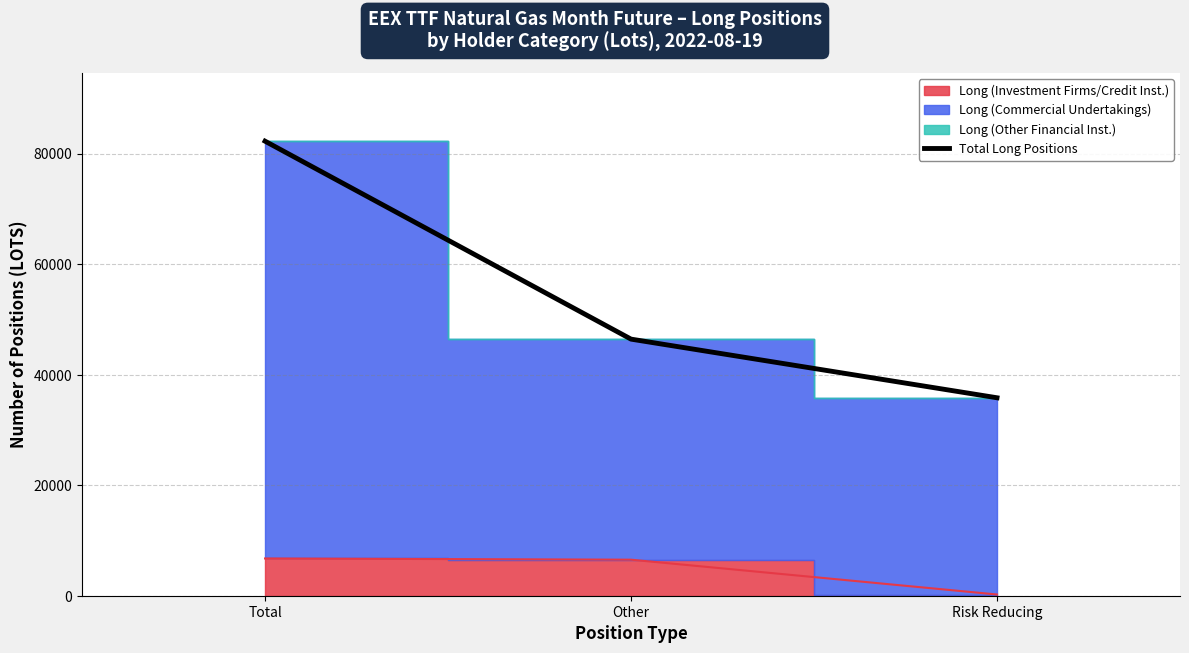

Read the value at Other, to the nearest 50.

46450